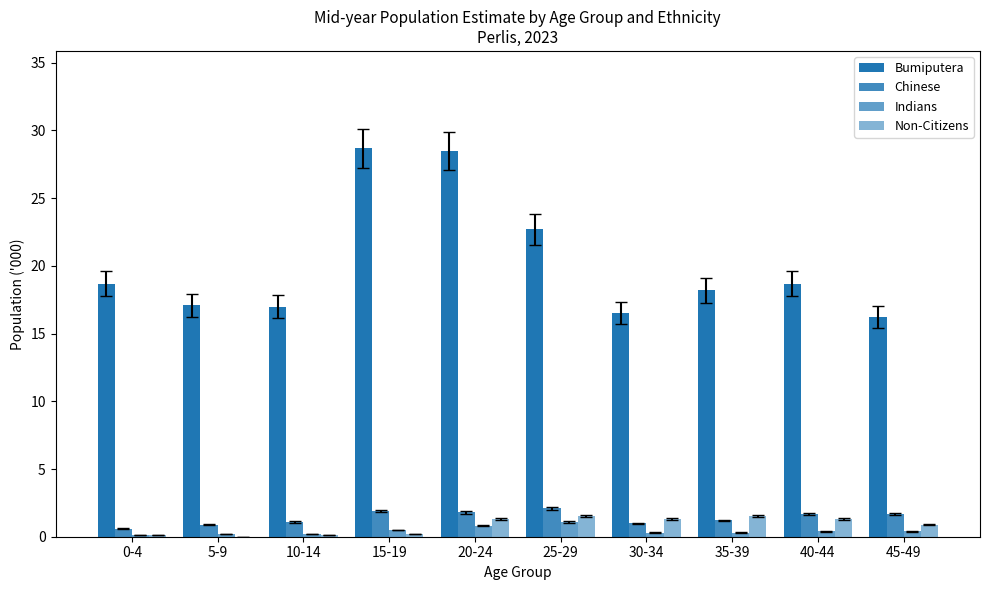

The value of Bumiputera at 0-4 is 18.7. True or false?

True